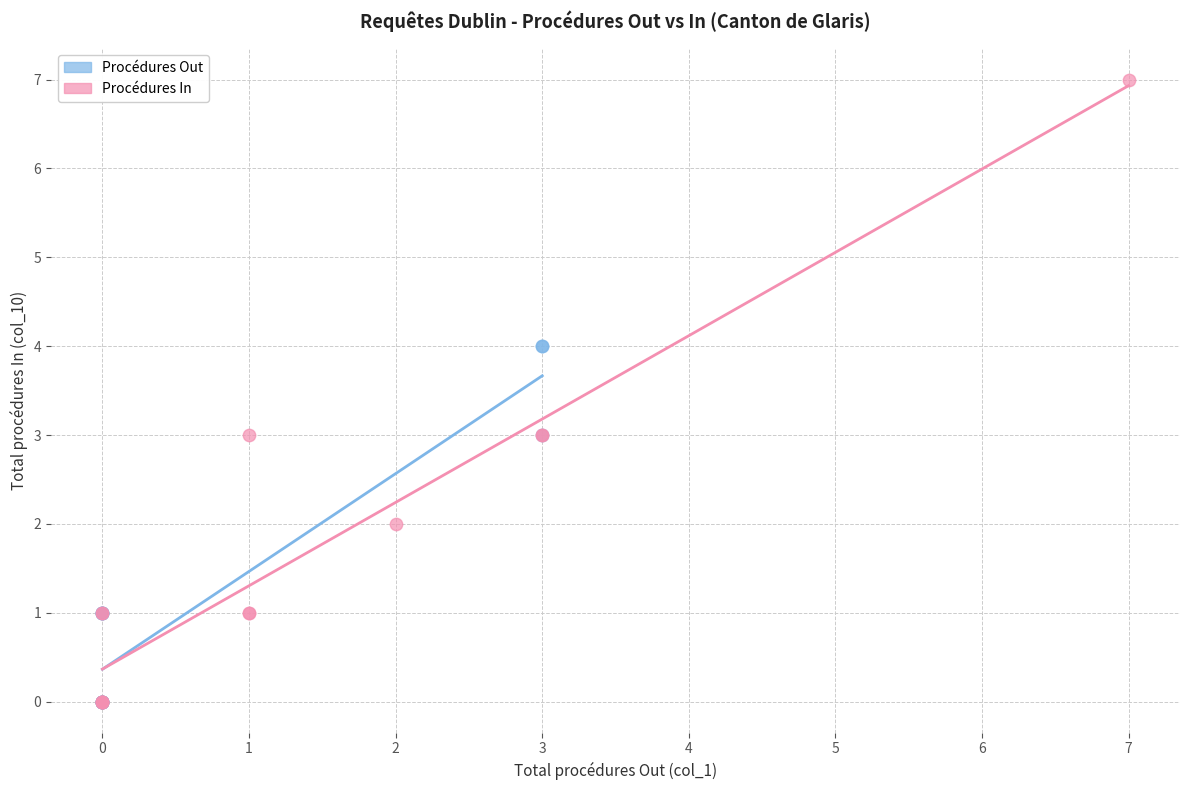

Which series reaches the maximum Y coordinate?

Procédures In